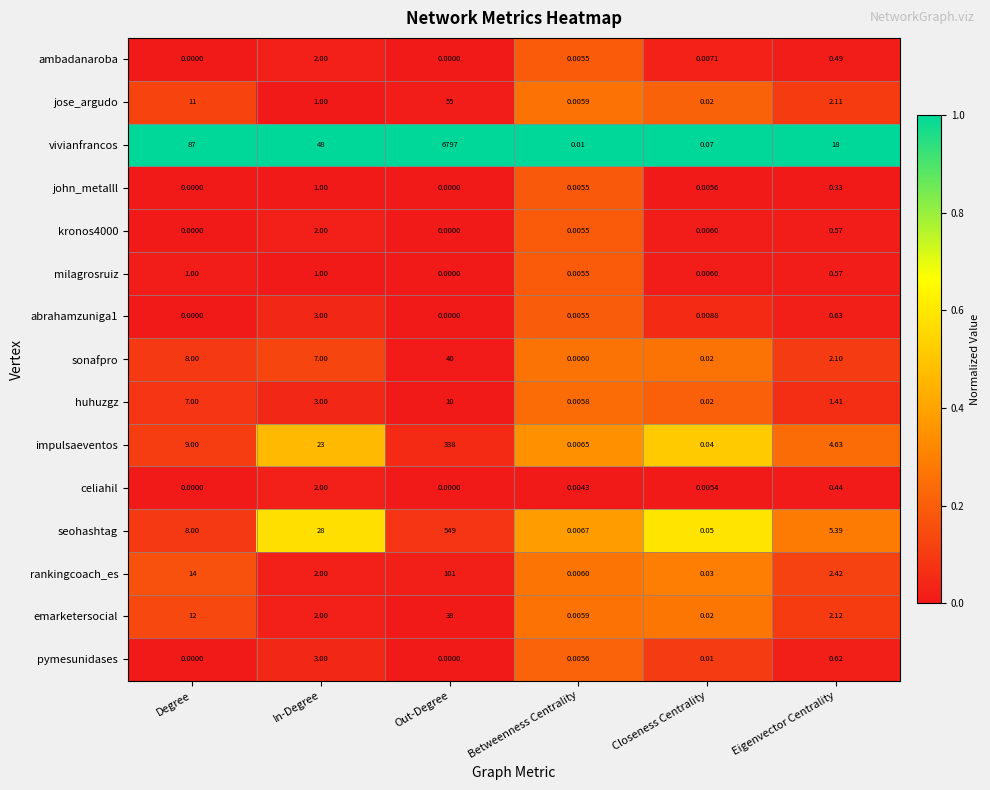

How many distinct data groups are displayed?

15